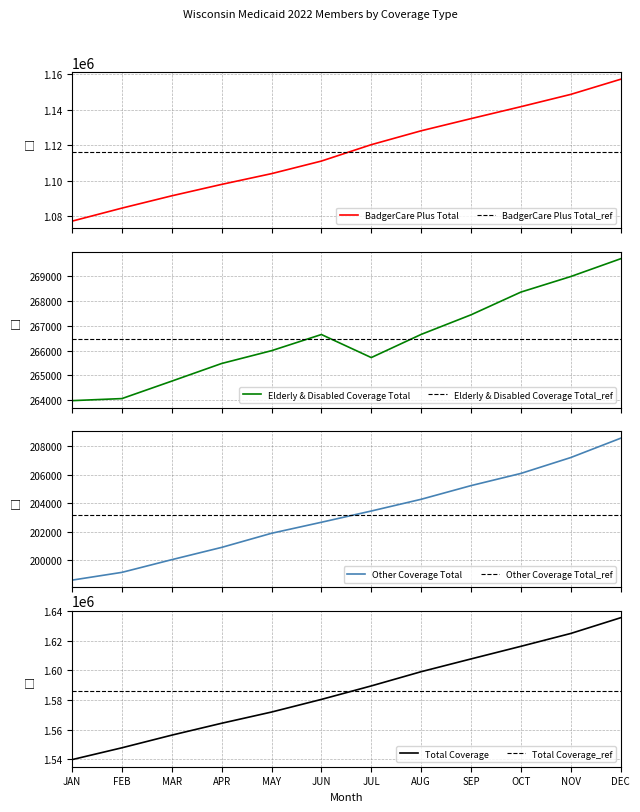

Is this an area chart (filled region under the line)?

No